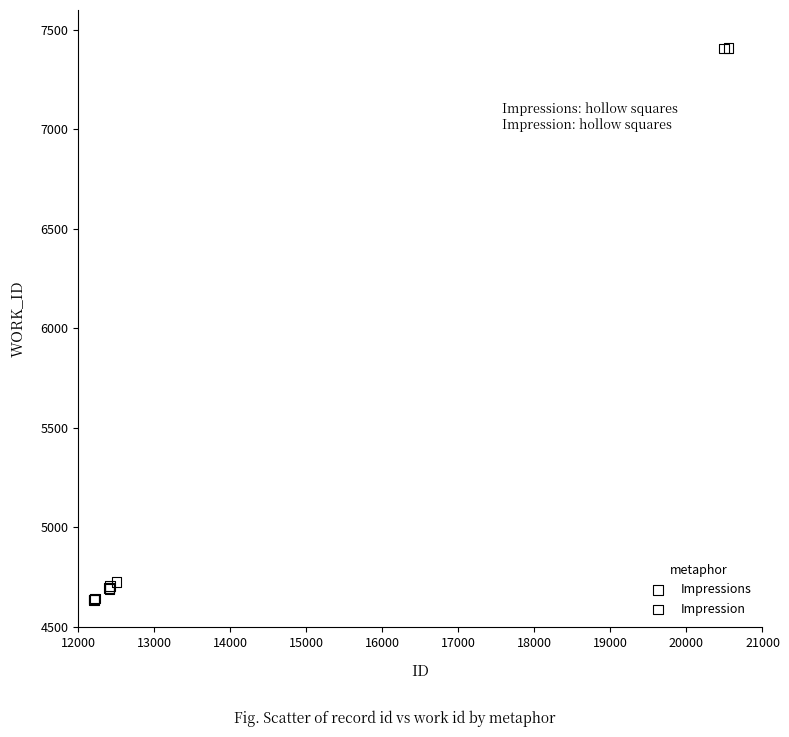

Which series reaches the maximum Y coordinate?

Impressions